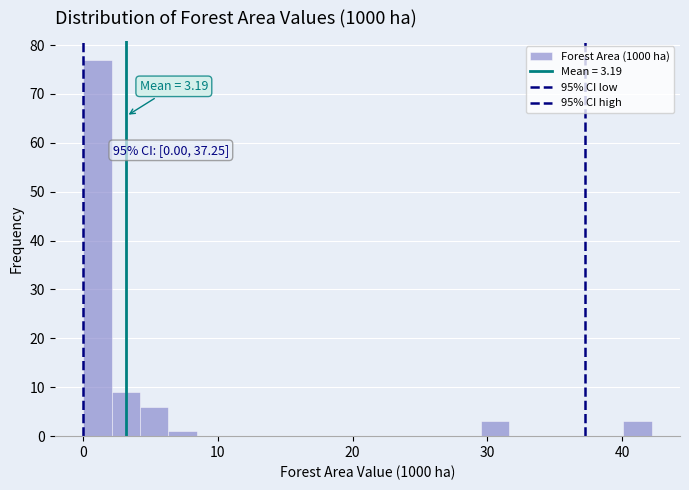

Read against the x-axis, roughly where is the centre of the tallest bar?

1